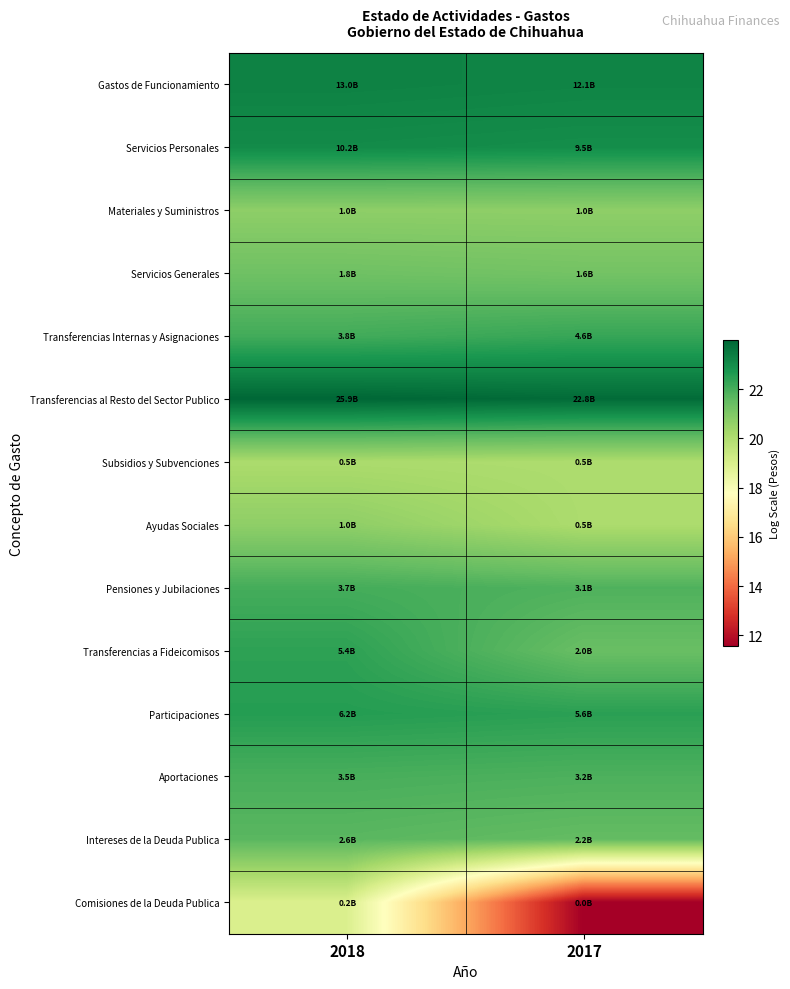

What is the total value across all series at 2017?

295.0